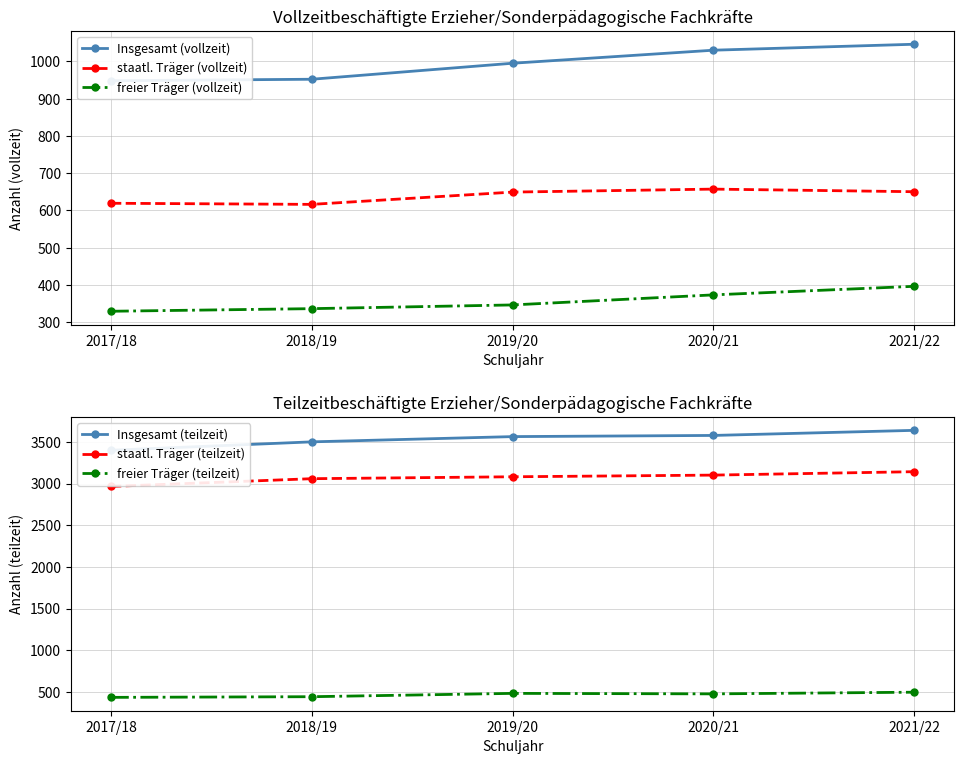

What is the value of the freier Träger (teilzeit) point at the 2nd from the left?

442